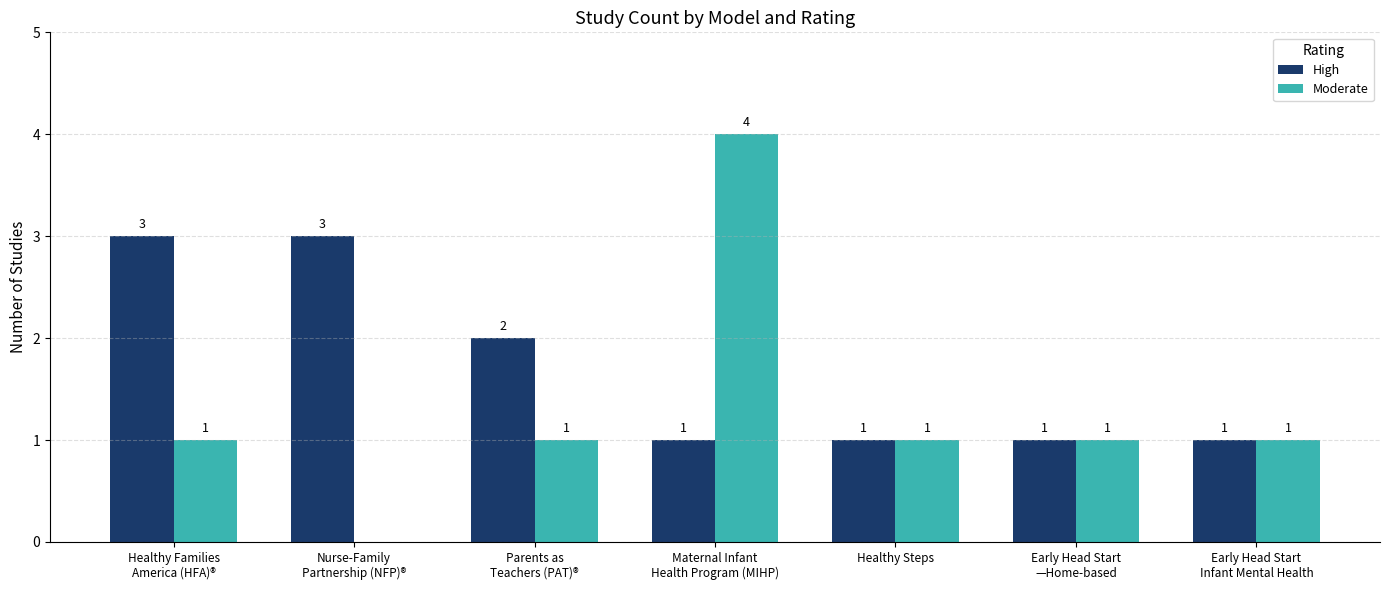

What is the greatest value displayed?

4